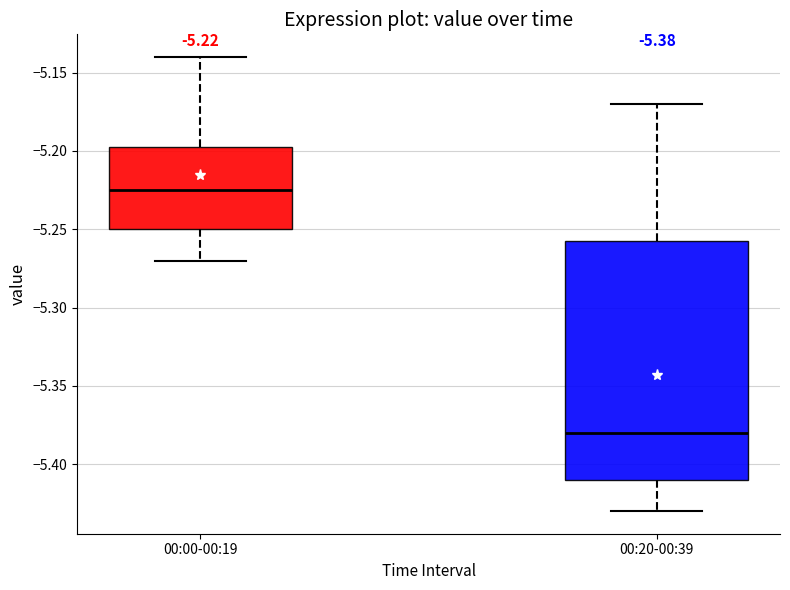

Which box's median line is the lowest?

00:20-00:39